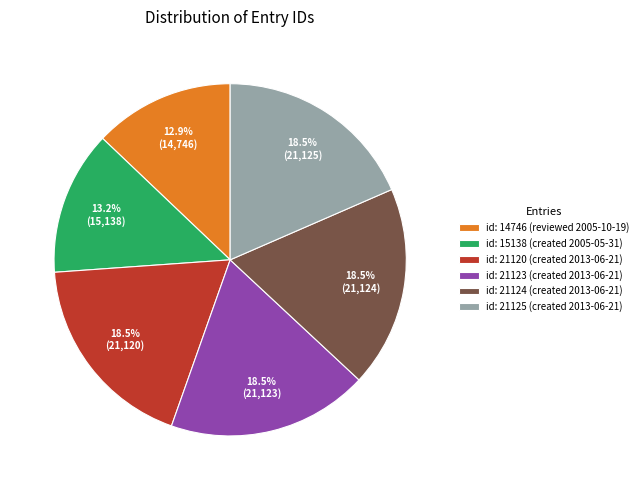

How many segments does this pie chart have?

6